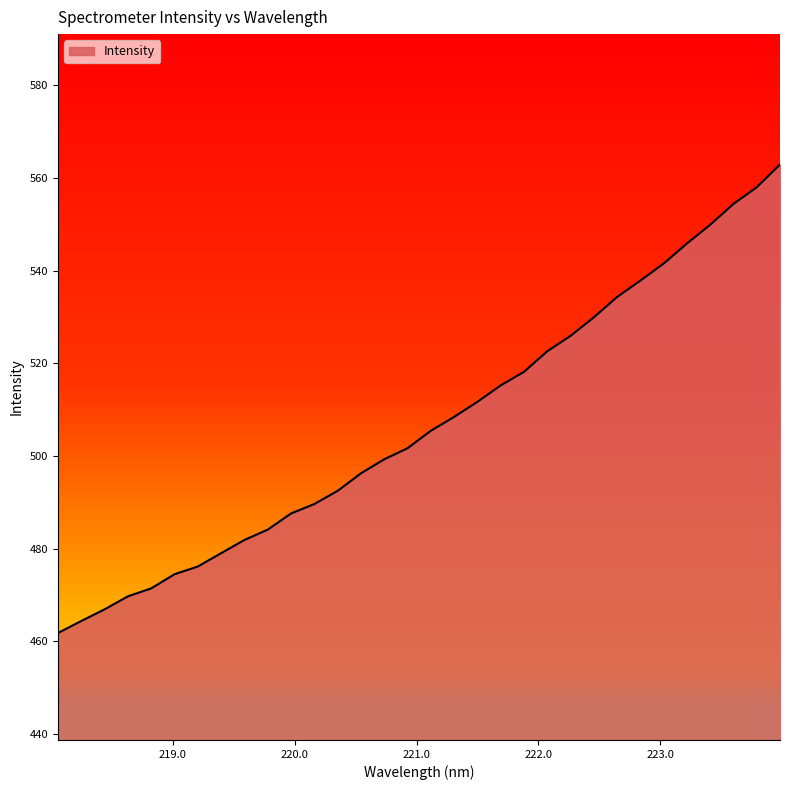

The chart shows a value of 652.2 at 220.1623. True or false?

False